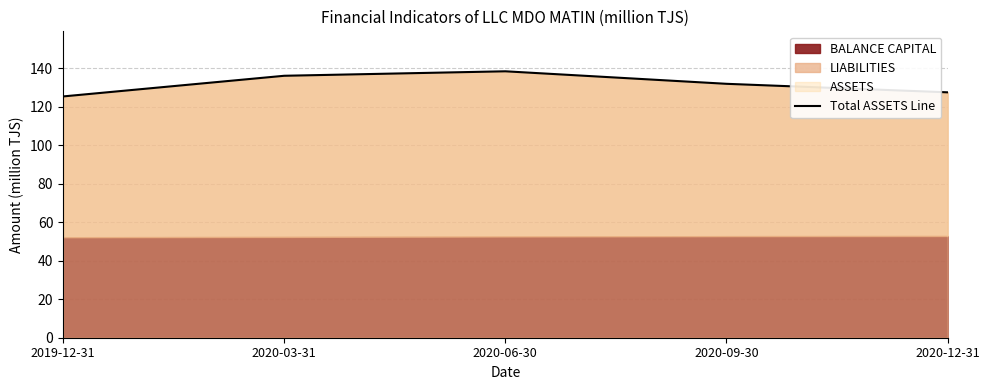

Where is the data nearest to the value 131?

2020-09-30